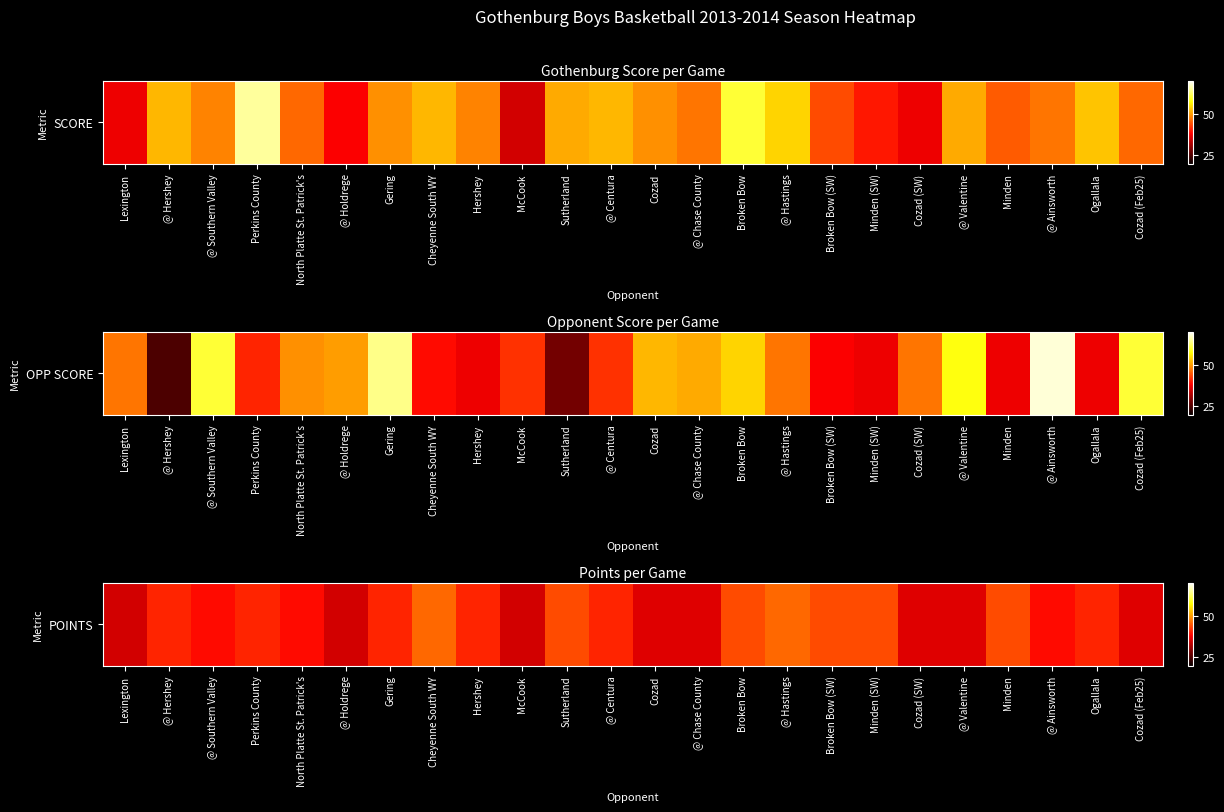

Between @ Ainsworth and Cheyenne South WY, which is larger?

Cheyenne South WY